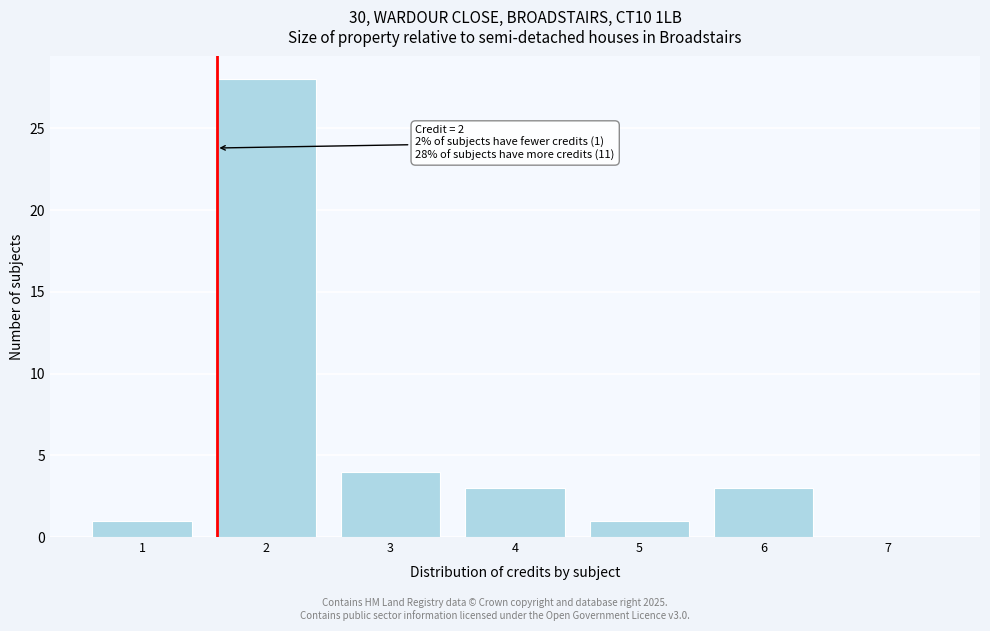

Reading left to right, what are all the values shown in this chart?

1=1	2=28	3=4	4=3	5=1	6=3	7=0